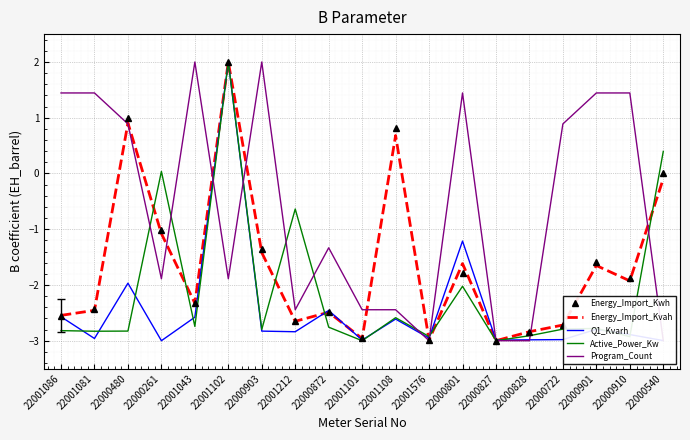

How many lines are shown in the chart?

5